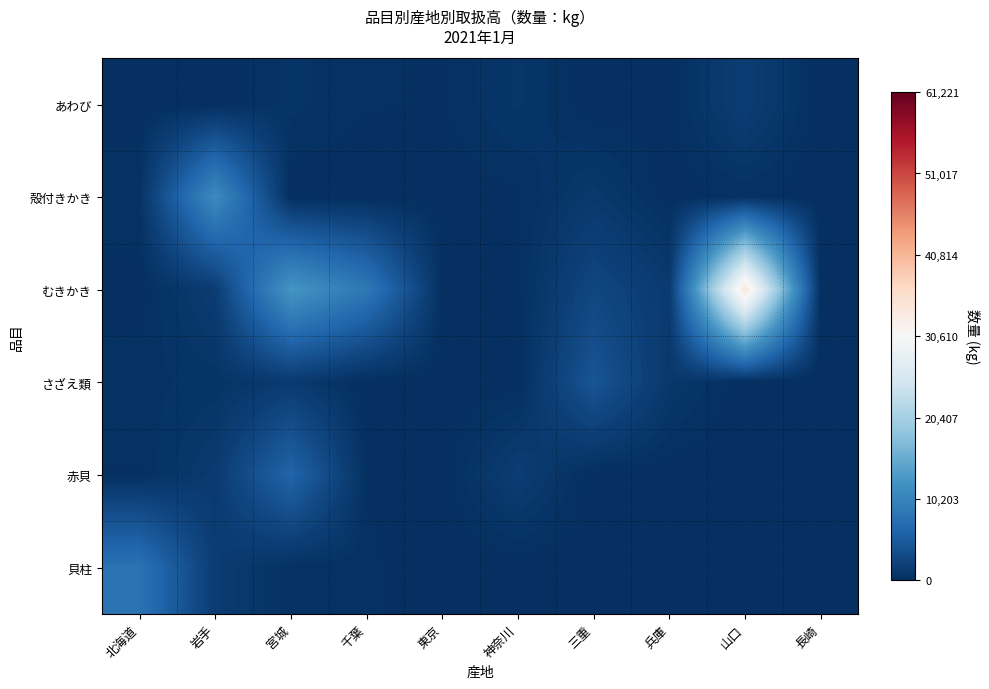

Which series changed the most between 宮城 and 東京?

むきかき